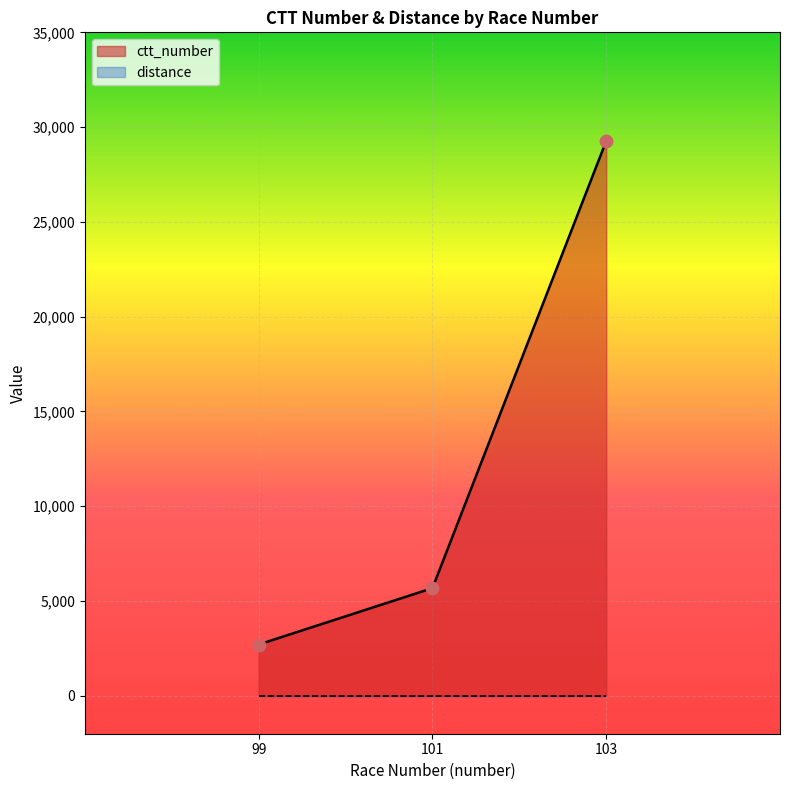

List the labels in order of ctt_number value, largest first.

103, 101, 99